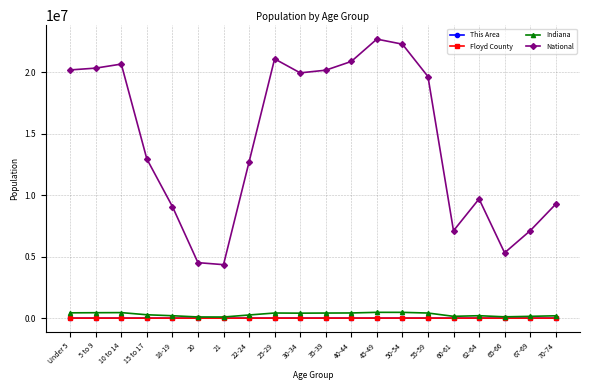

True or false: Floyd County and National cross at least once.

False